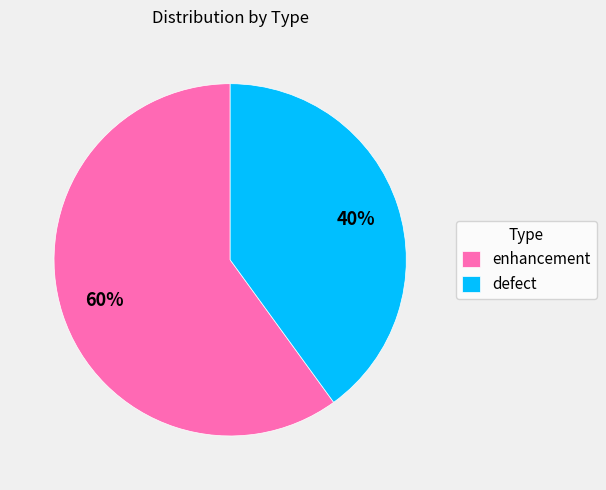

Is there a majority slice in this chart?

Yes